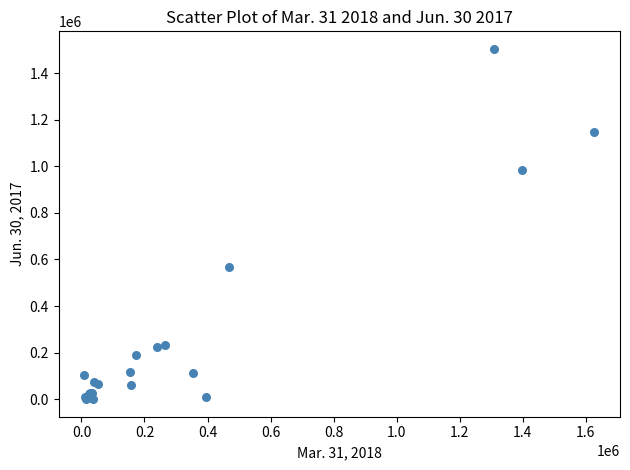

What Y value in the scatter plot is closest to 751960?

568229